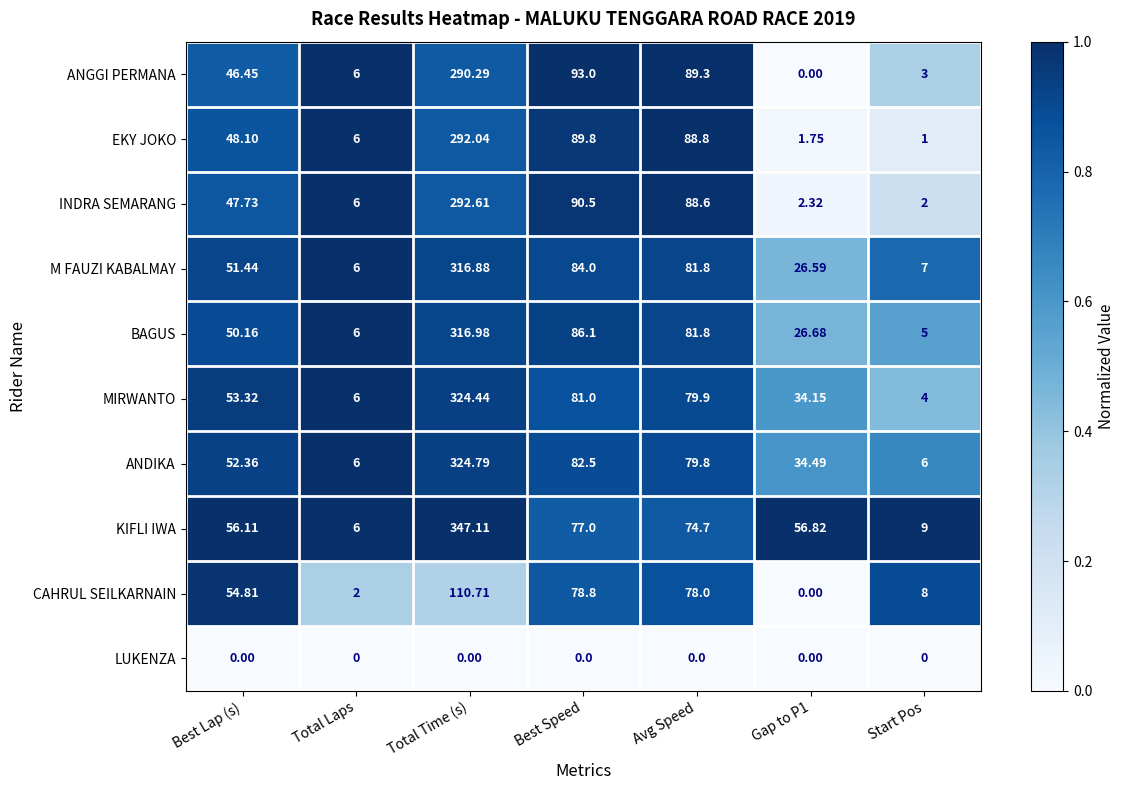

Where is MIRWANTO nearest to the value 164?

Best Speed